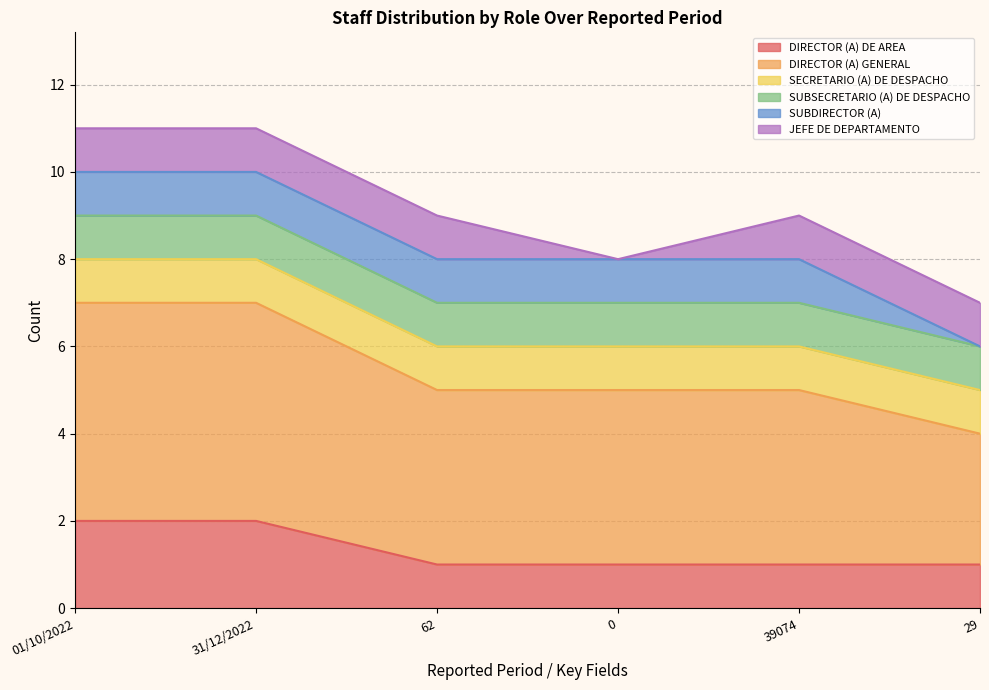

At which category does the chart reach its peak across all series?

01/10/2022